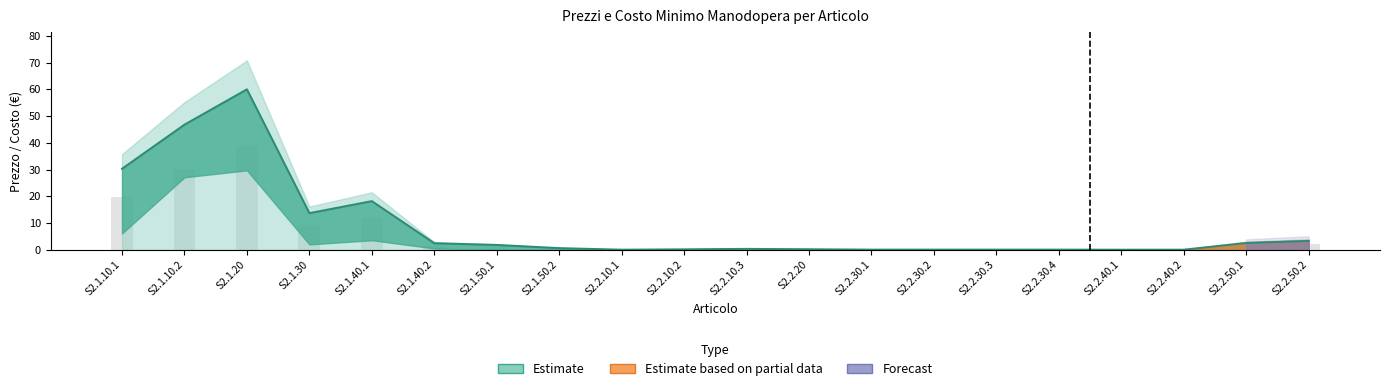

The value at S2.2.30.3 is 0.1. True or false?

True